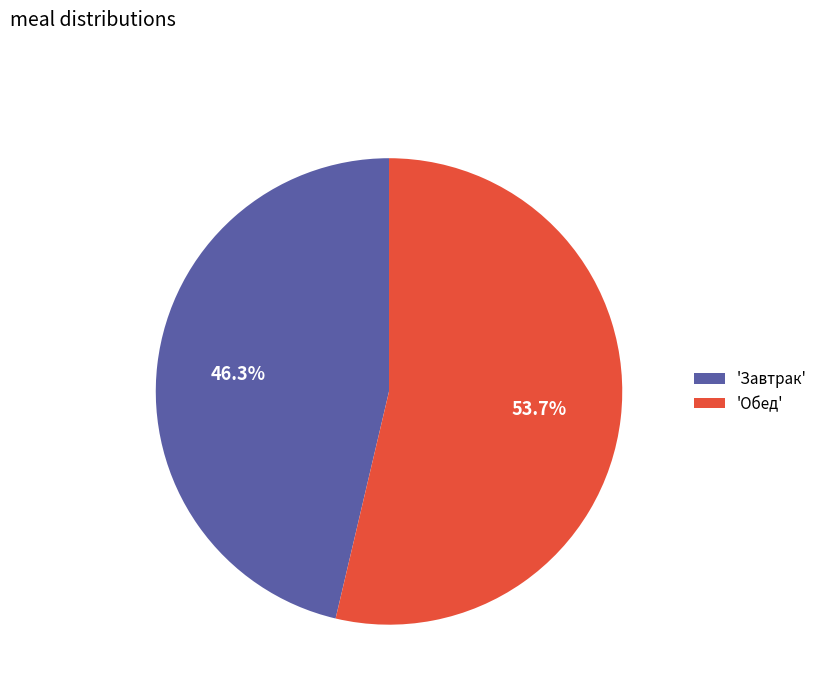

Which has a higher value, 'Завтрак' or 'Обед'?

'Обед'